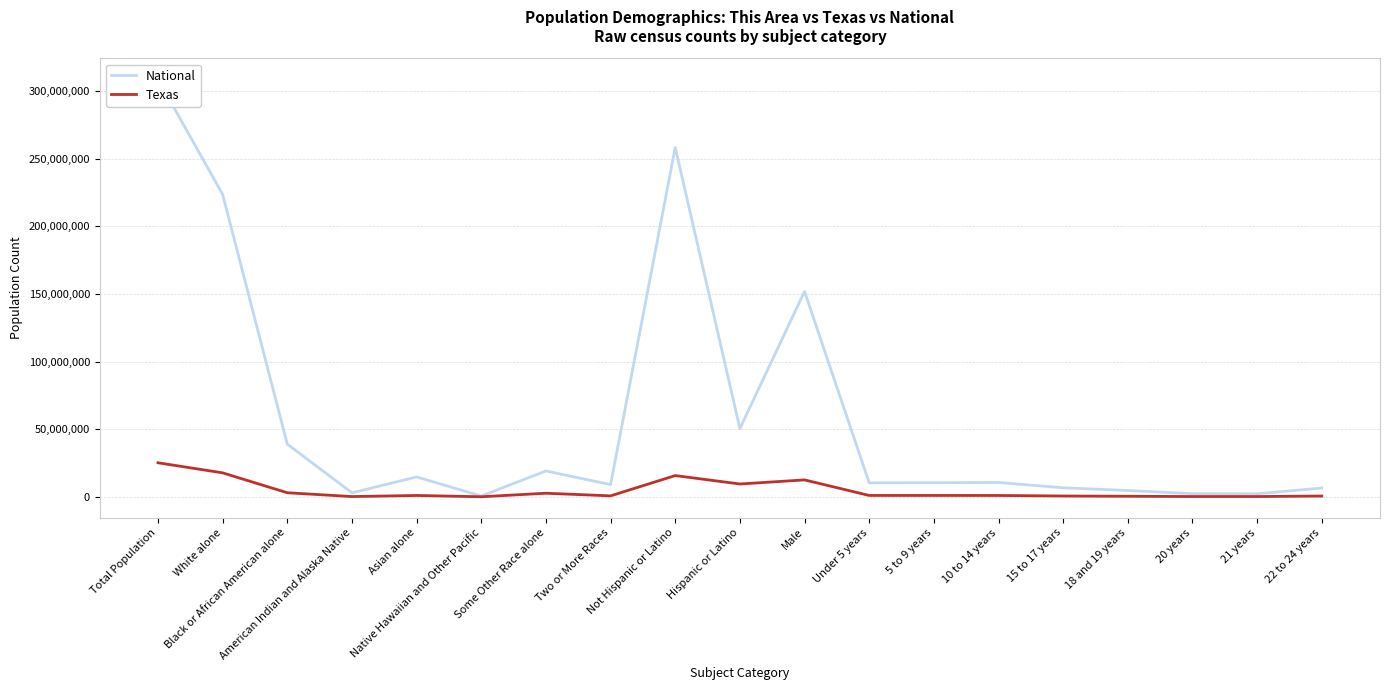

Which series has the widest spread of values?

National